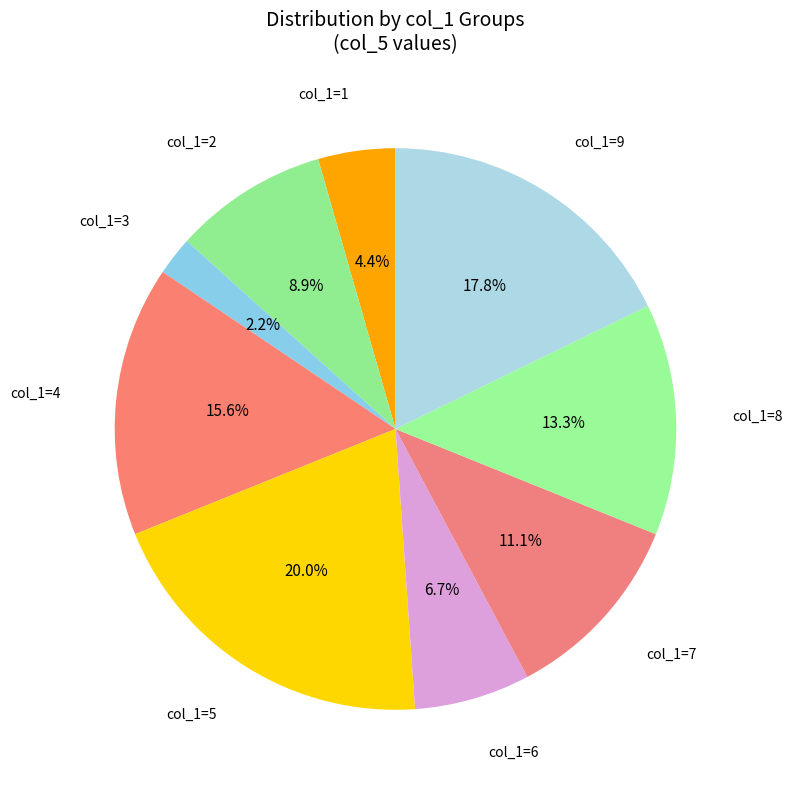

Count the number of slices in the pie.

9